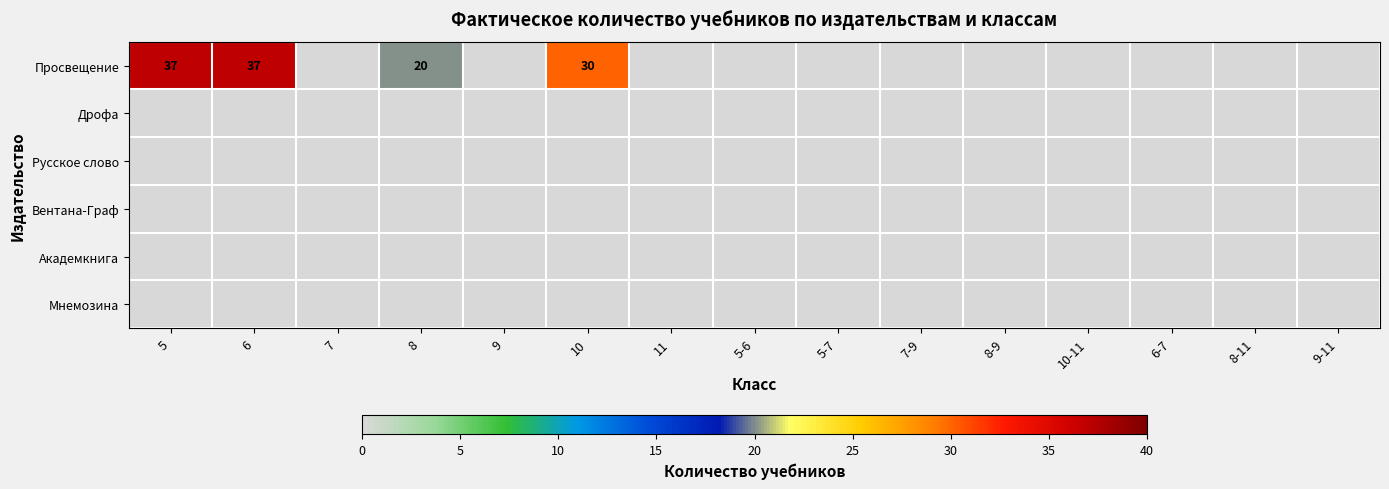

The Просвещение series shows 20 at 8. True or false?

True